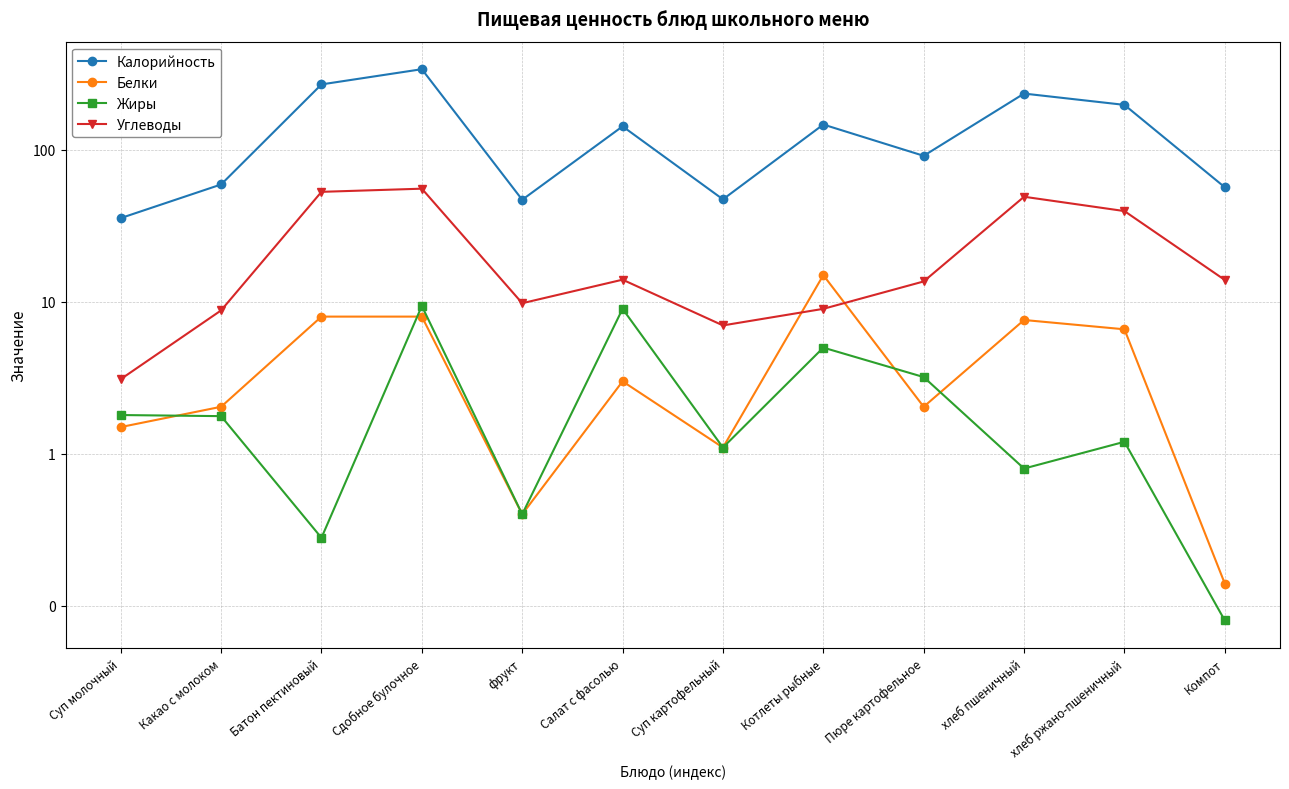

How many interior local valleys does the Жиры series have?

4